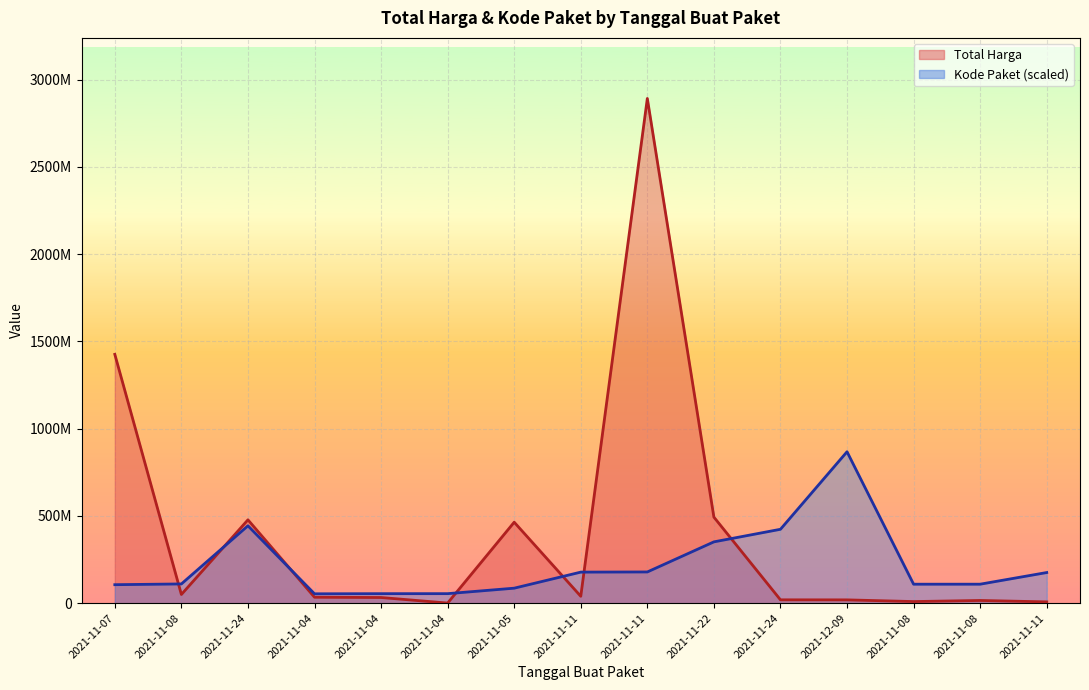

Which category has the highest value in the Kode Paket series?

2021-12-09